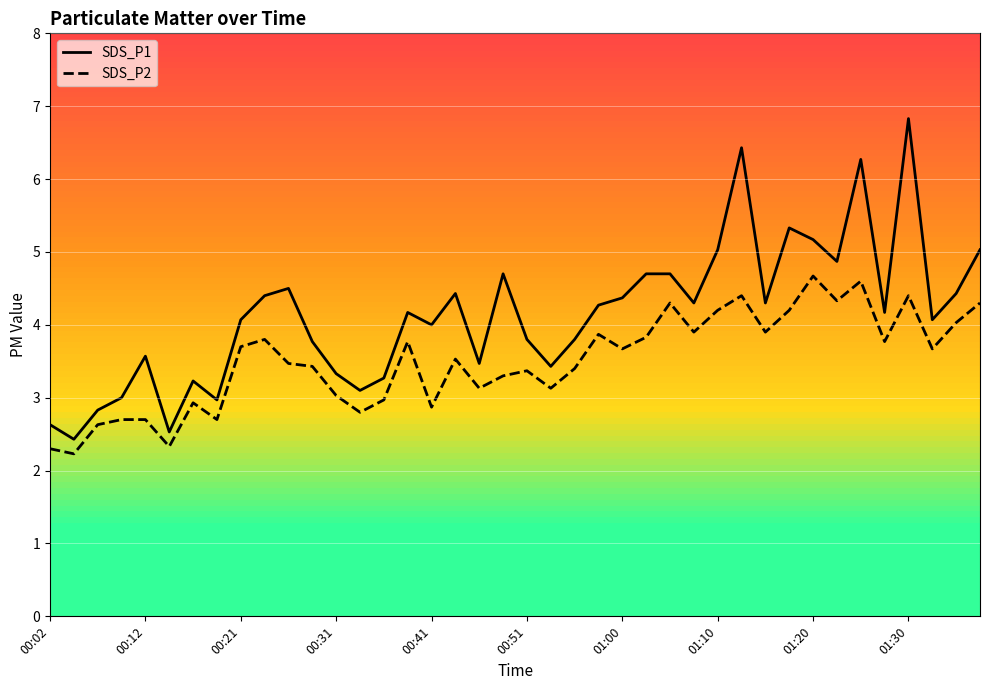

Which series has the largest total across all categories?

SDS_P1